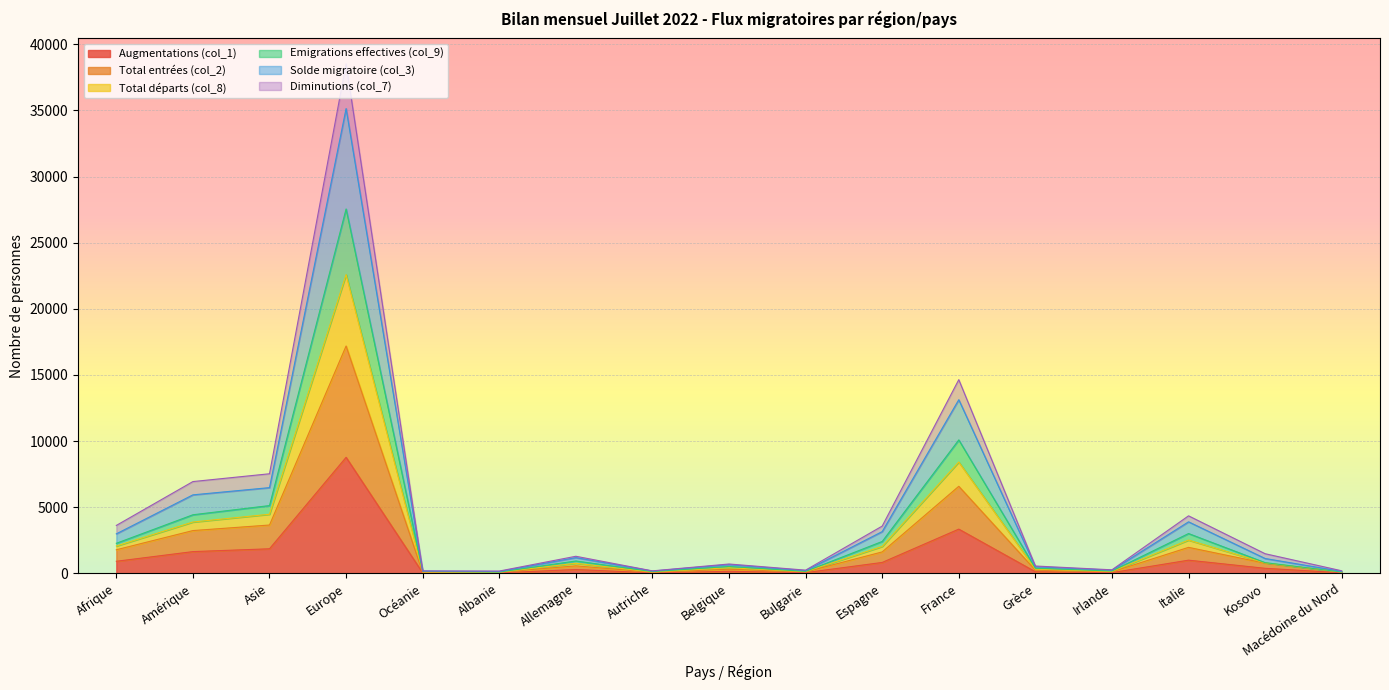

Does the chart display data point markers on the line(s)?

No